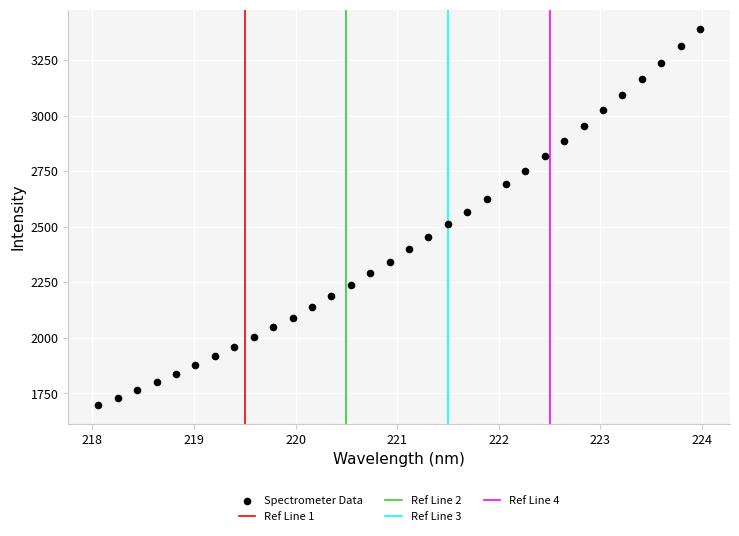

What is the range of X values (max minus min)?

5.9